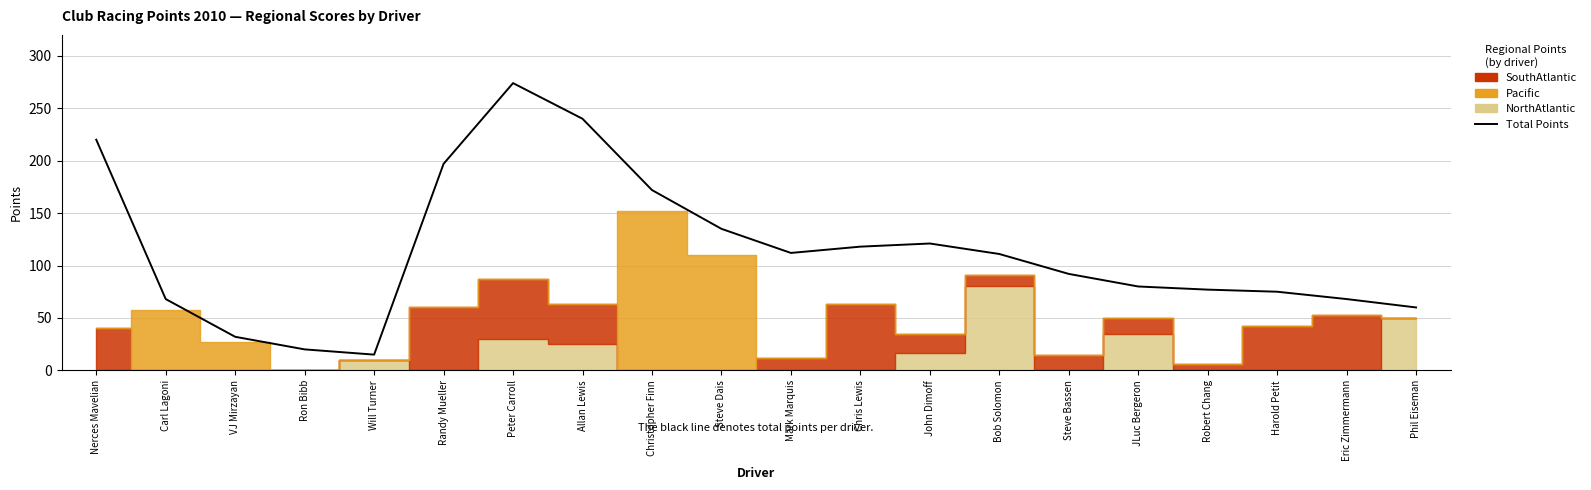

What is the label of the 10th point from the left?

Steve Dais